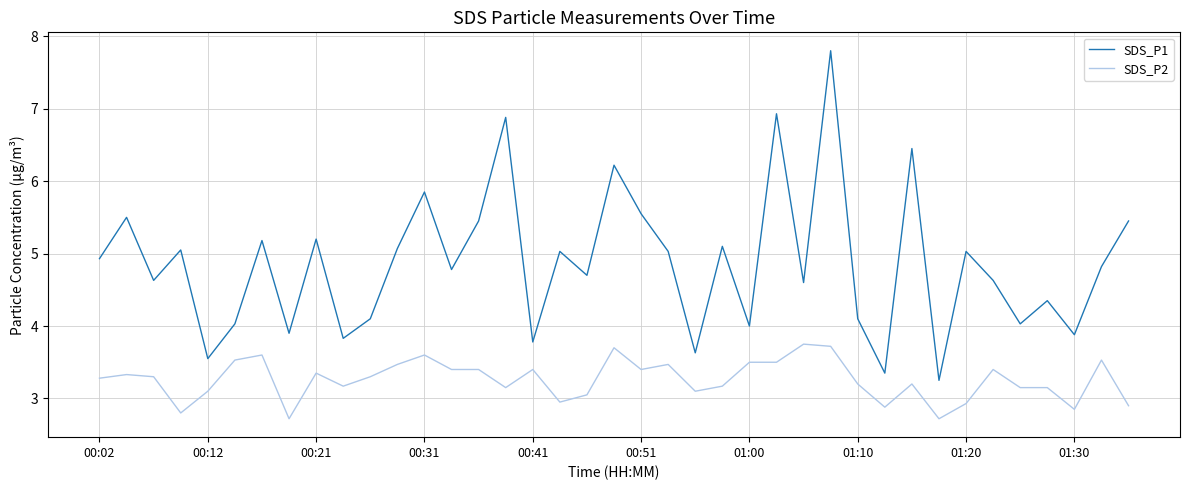

True or false: SDS_P2 and SDS_P1 intersect in this chart.

False